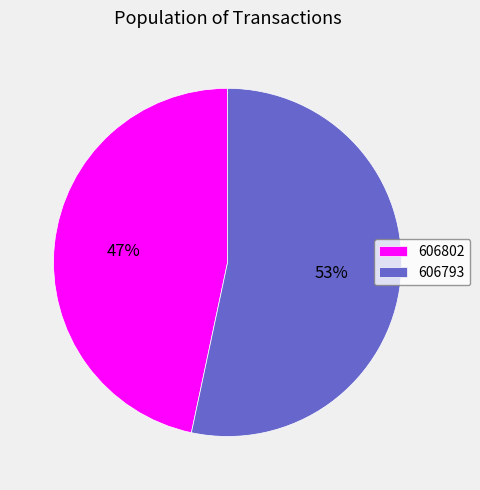

To the nearest percent, what percentage of the pie is 606802?

47%